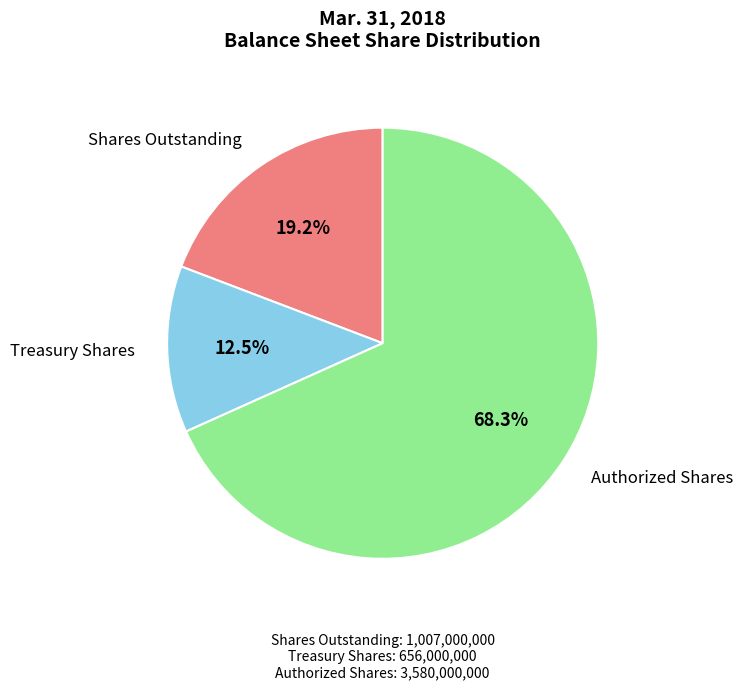

How many segments does this pie chart have?

3